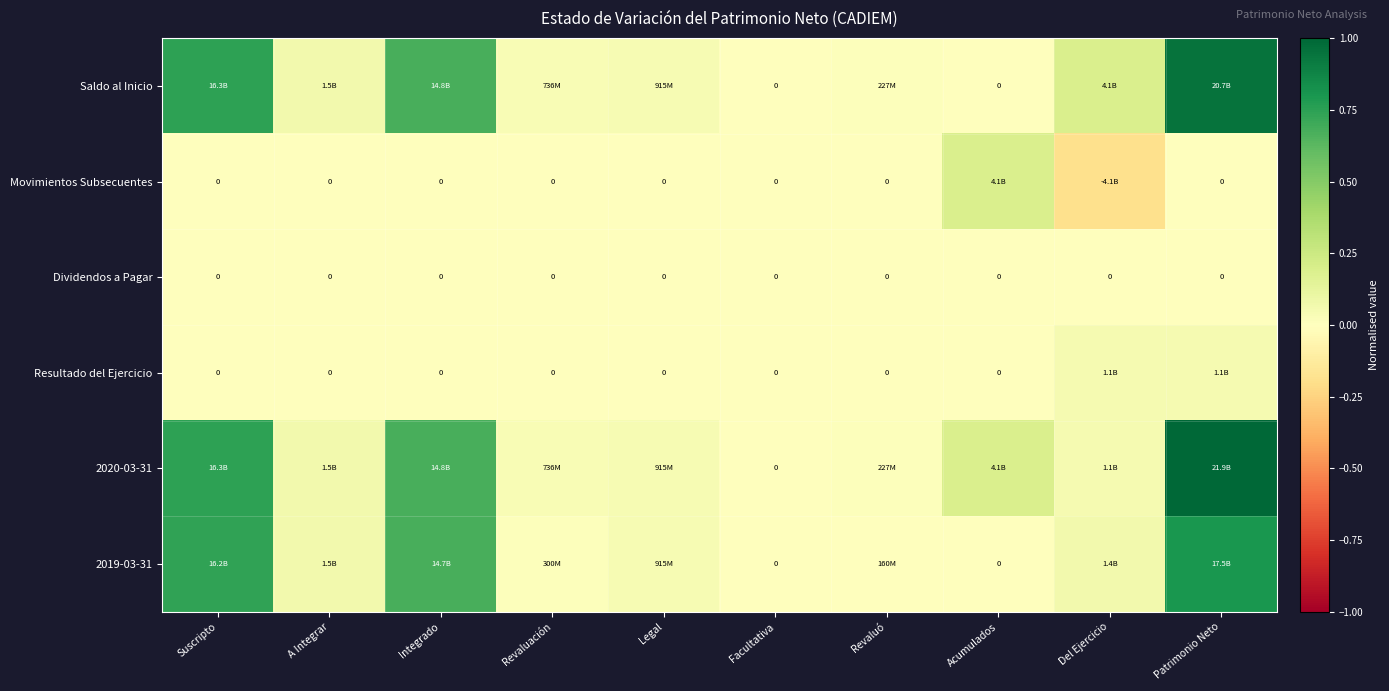

What is the maximum value shown in the chart?

1.0